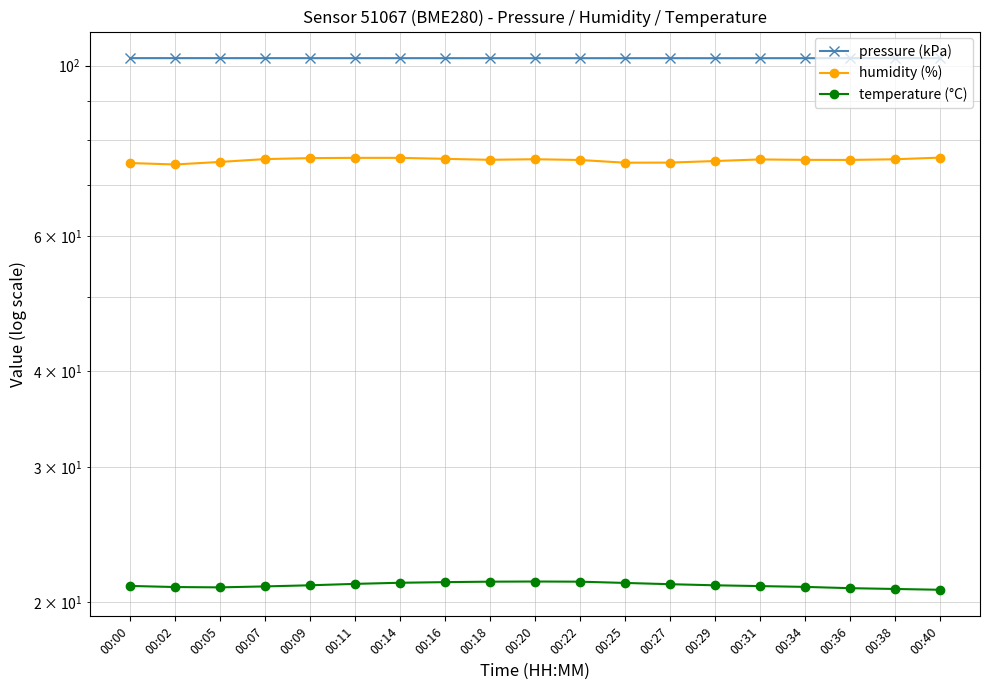

Where is humidity (%) nearest to the value 75?

00:05